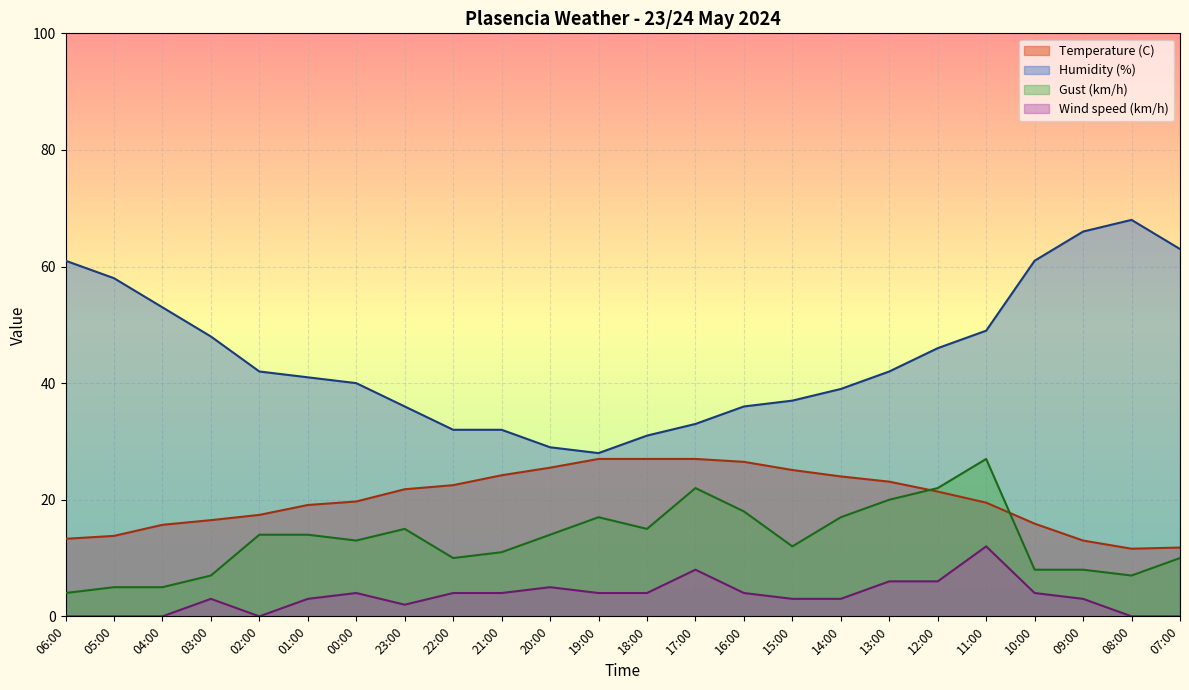

True or false: Wind speed (km/h) has more than 1 points higher than both neighbors.

True